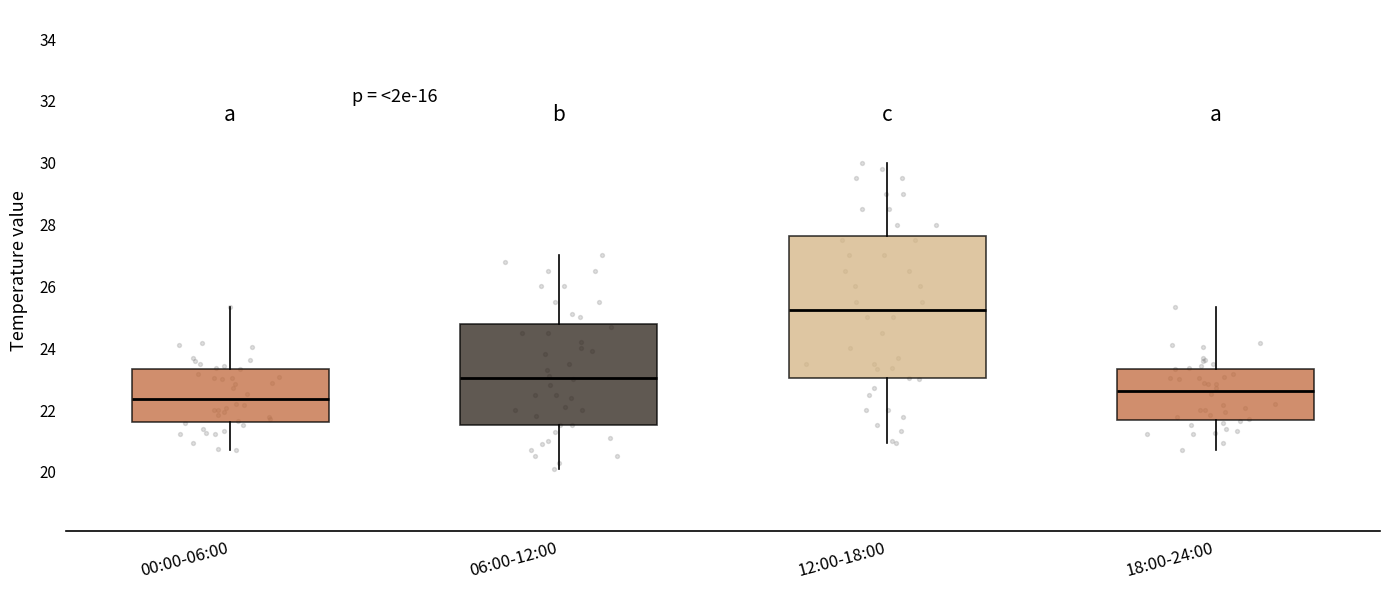

Which box's median line is the lowest?

00:00-06:00